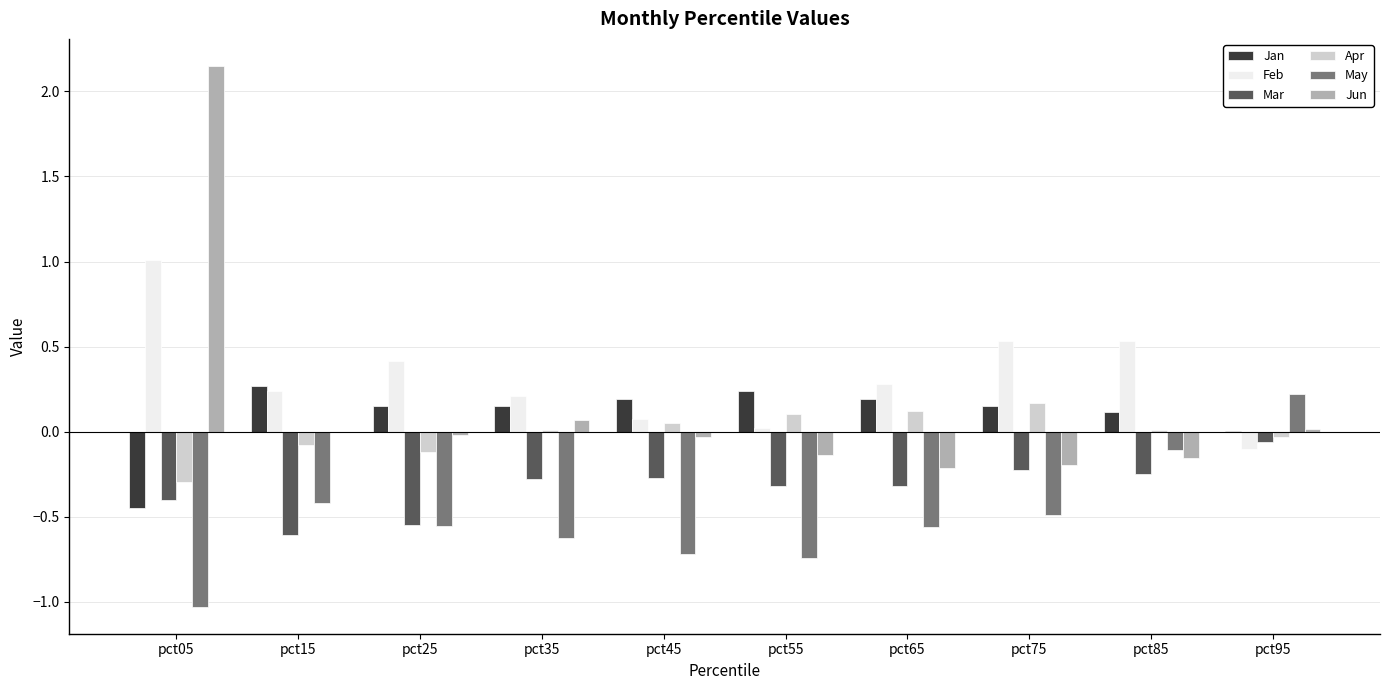

Which series changed the most between pct05 and pct95?

Jun